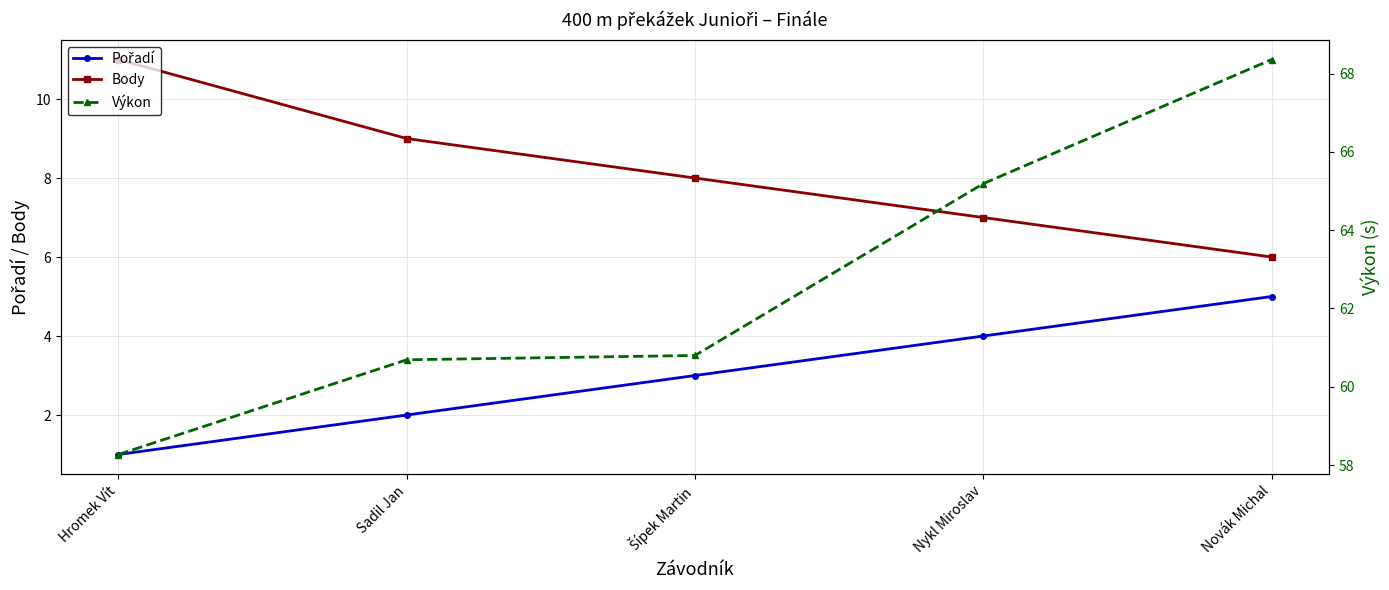

What is the lowest value of the Body series?

6